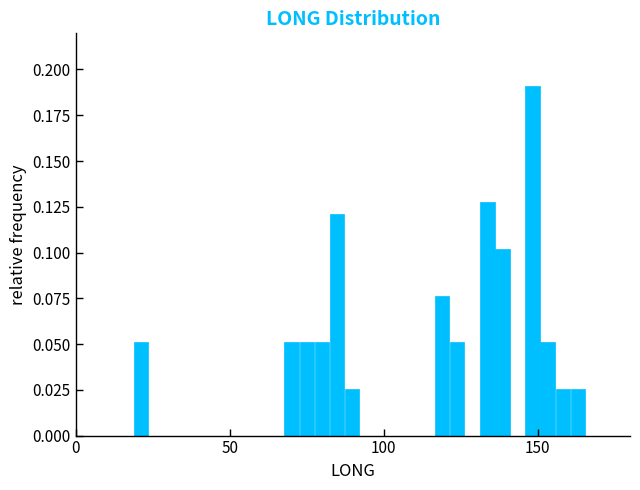

Read against the x-axis, roughly where is the centre of the tallest bar?

150